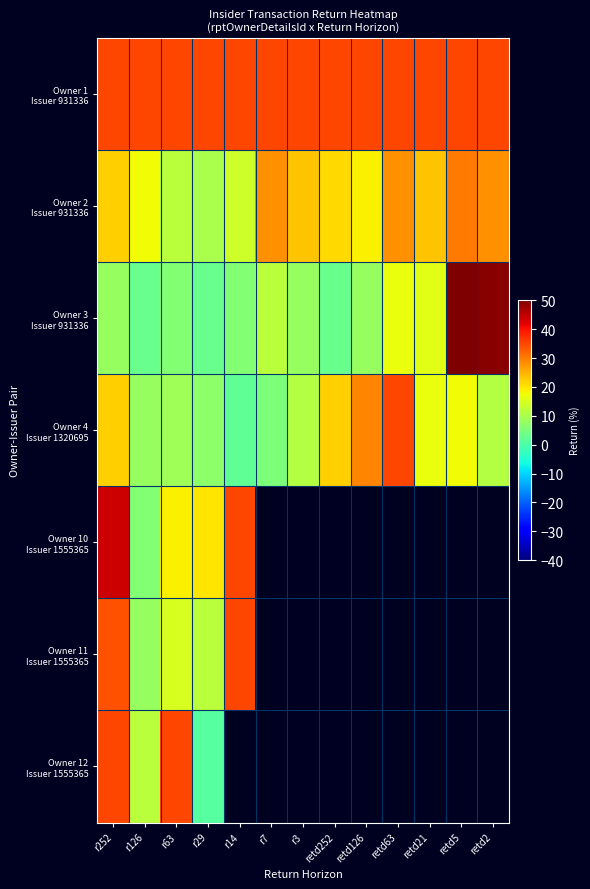

Is the value of Owner 10 Issuer 1555365 at retd21 greater than the value of Owner 12 Issuer 1555365 at r63?

No